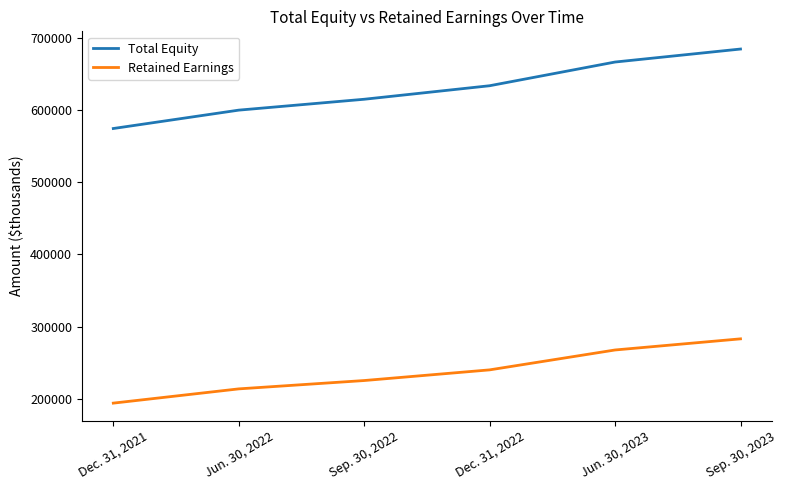

True or false: Total Equity and Retained Earnings intersect in this chart.

False